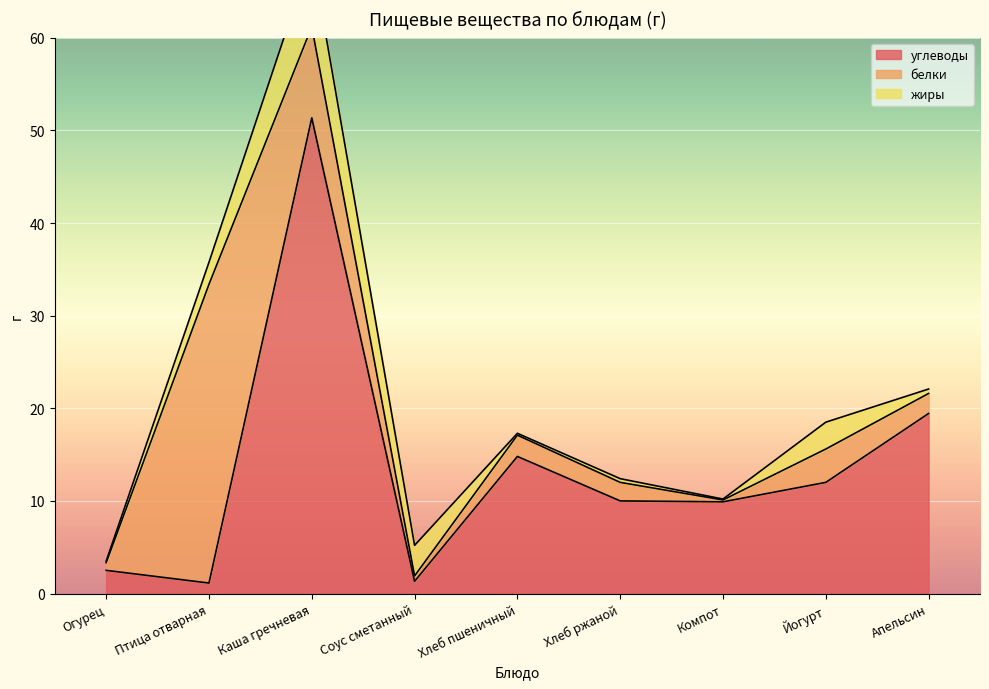

Which series has the largest total across all categories?

углеводы